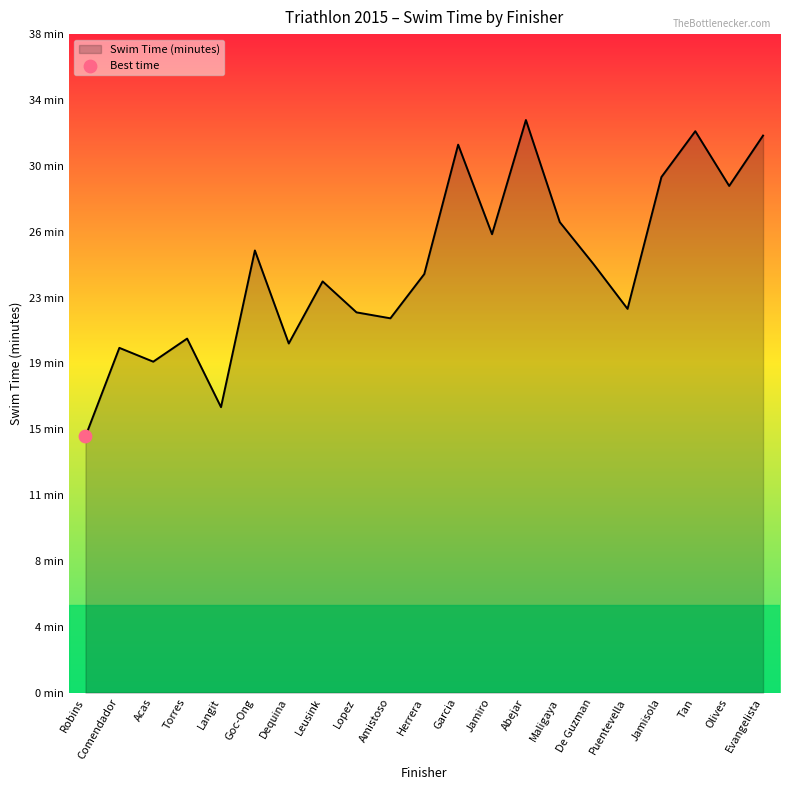

Between Jamiro and Evangelista, which is larger?

Evangelista